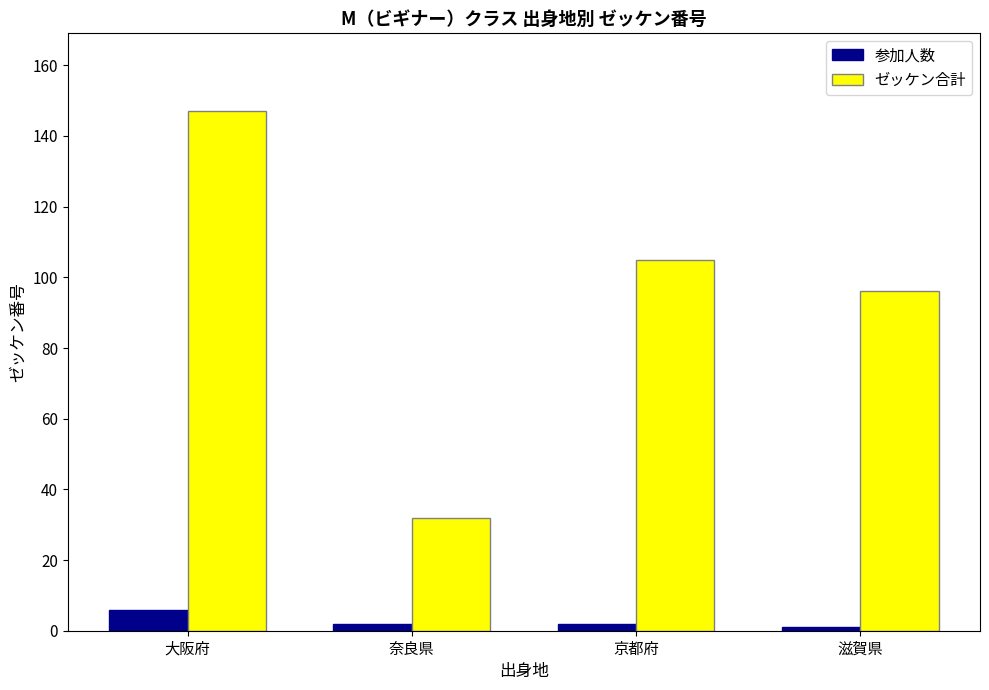

How many series are shown in this chart?

2